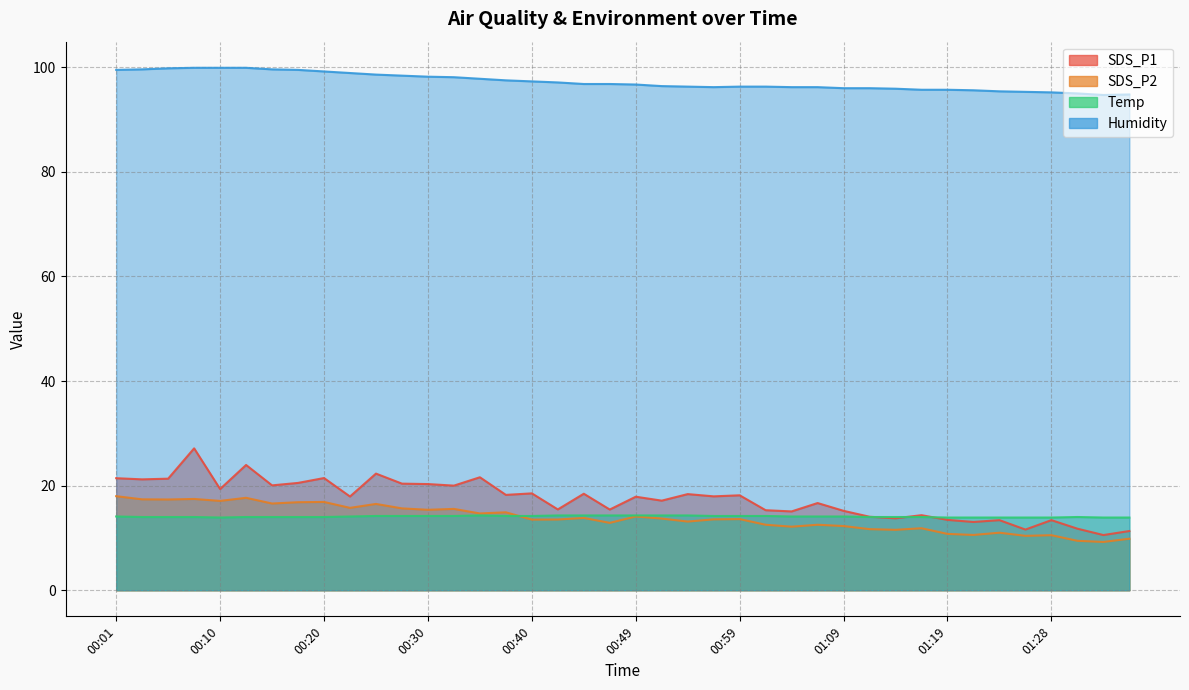

In Humidity, how many points are lower than both neighbors (excluding endpoints)?

2